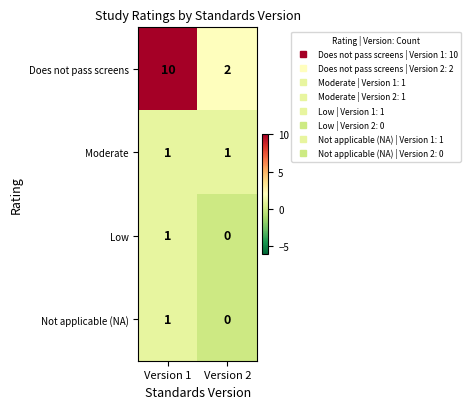

At which category is the sum across all series the highest?

Version 1